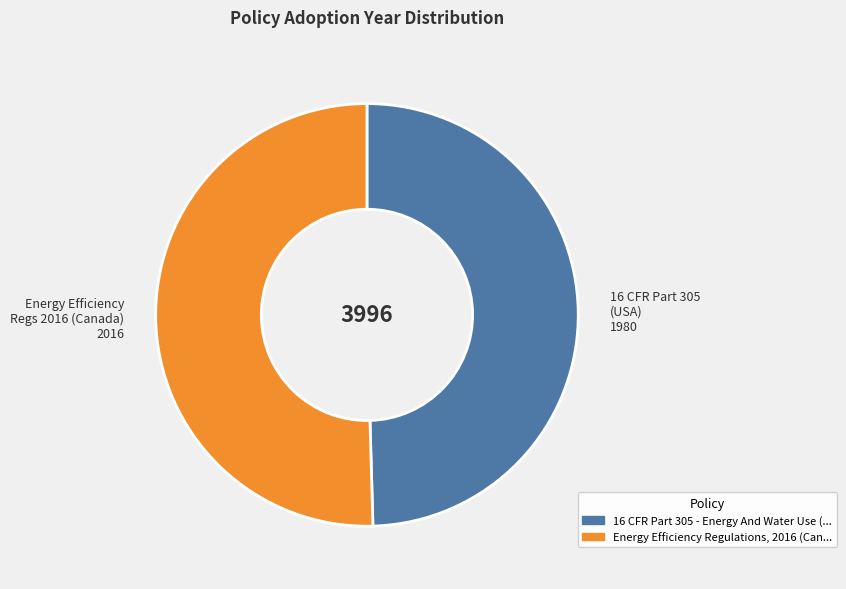

Is there any slice that represents more than half of the pie?

Yes